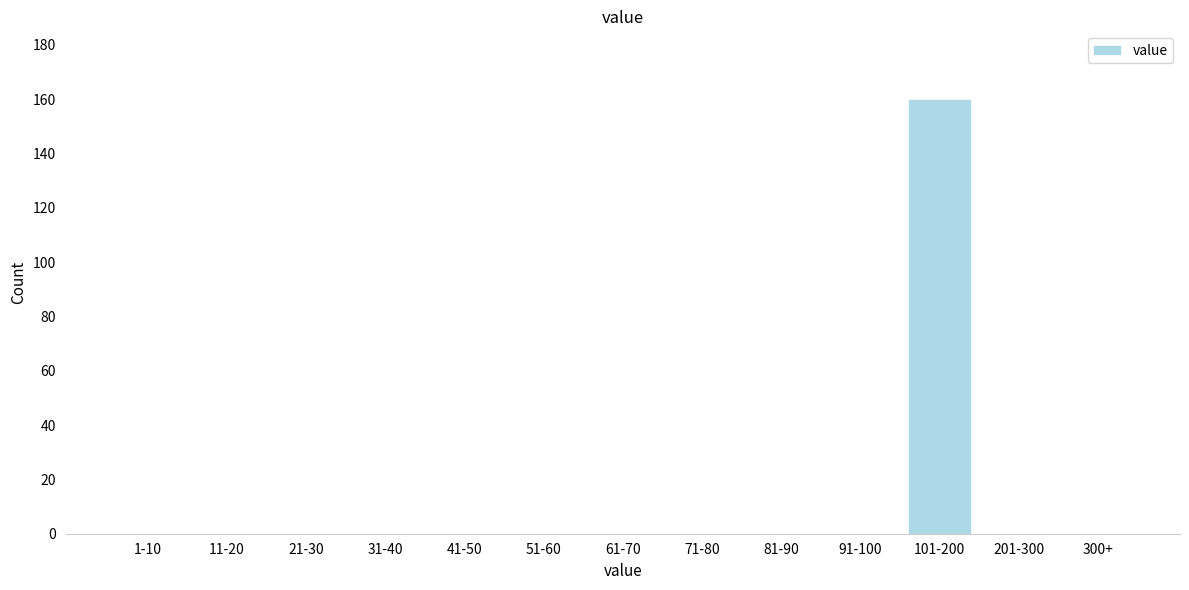

Reading left to right, transcribe all the data shown in this chart.

1-10=0	11-20=0	21-30=0	31-40=0	41-50=0	51-60=0	61-70=0	71-80=0	81-90=0	91-100=0	101-200=160	201-300=0	300+=0